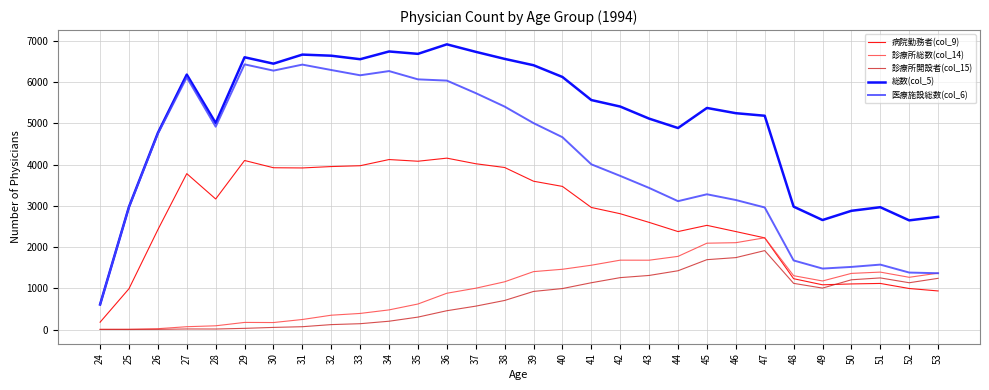

At how many categories does at least one series exceed 3148?

22